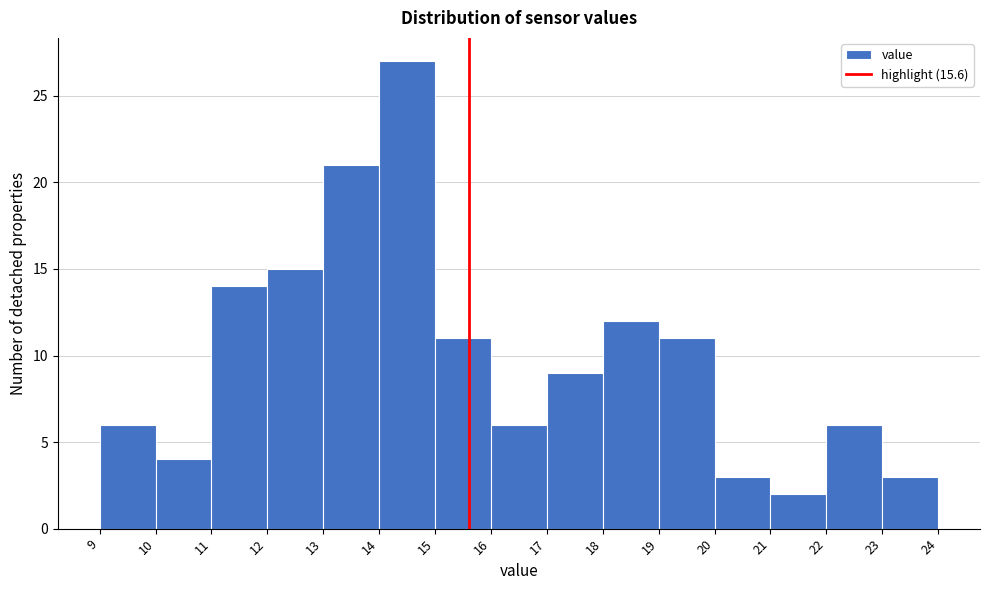

How tall is the bar that spans 10 to 11 on the x-axis? The values are not printed on the chart, so give them approximately, as read against the axis.

4